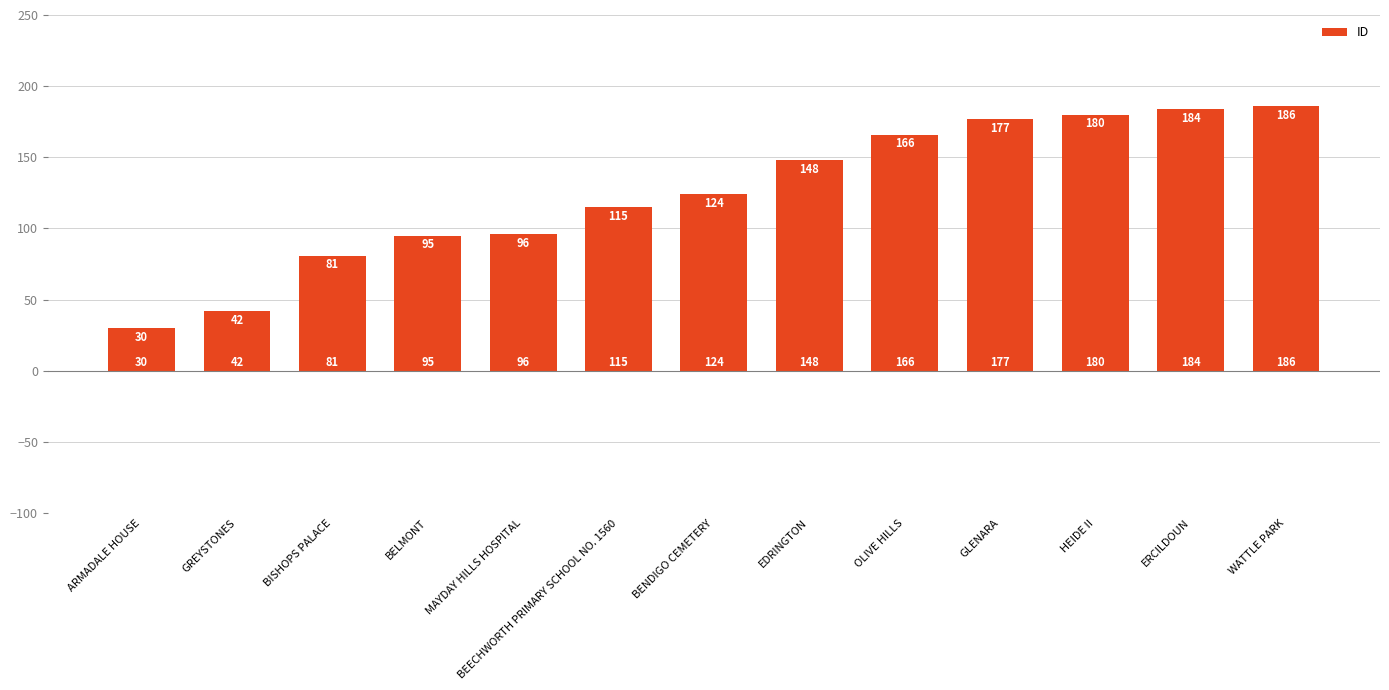

What is the ratio of the value at BENDIGO CEMETERY to the value at BISHOPS PALACE?

1.5